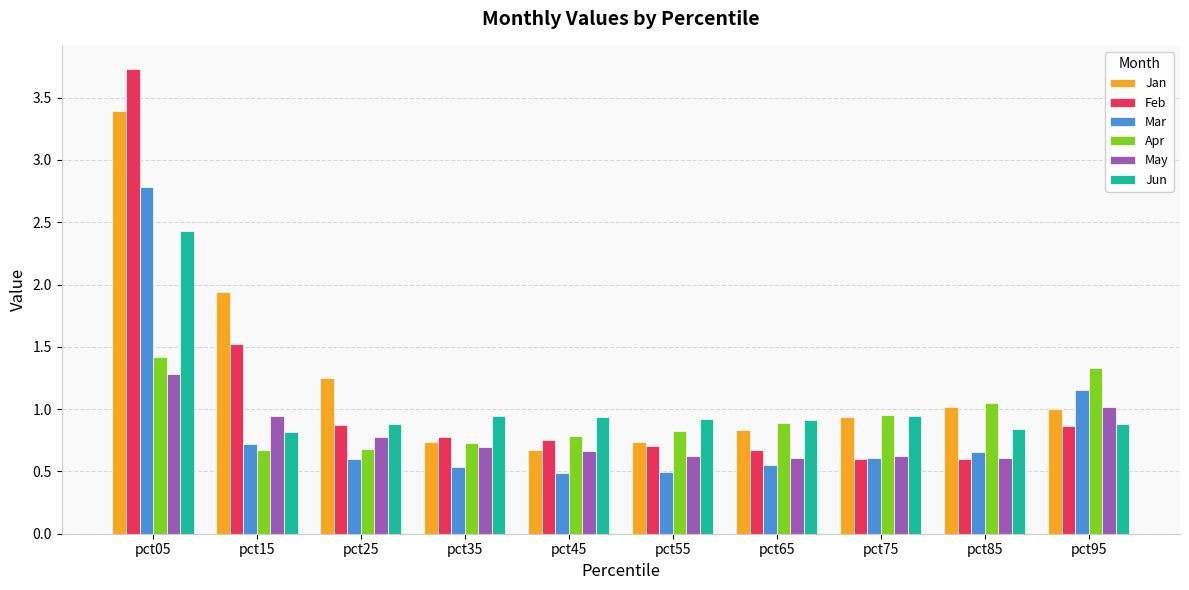

What is the value of the Mar bar at the 1st from the left?

2.8